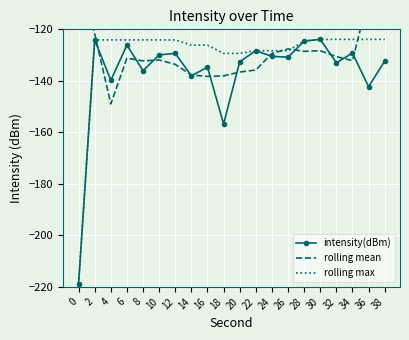

What are all the series names shown in the legend?

intensity(dBm), rolling mean, rolling max